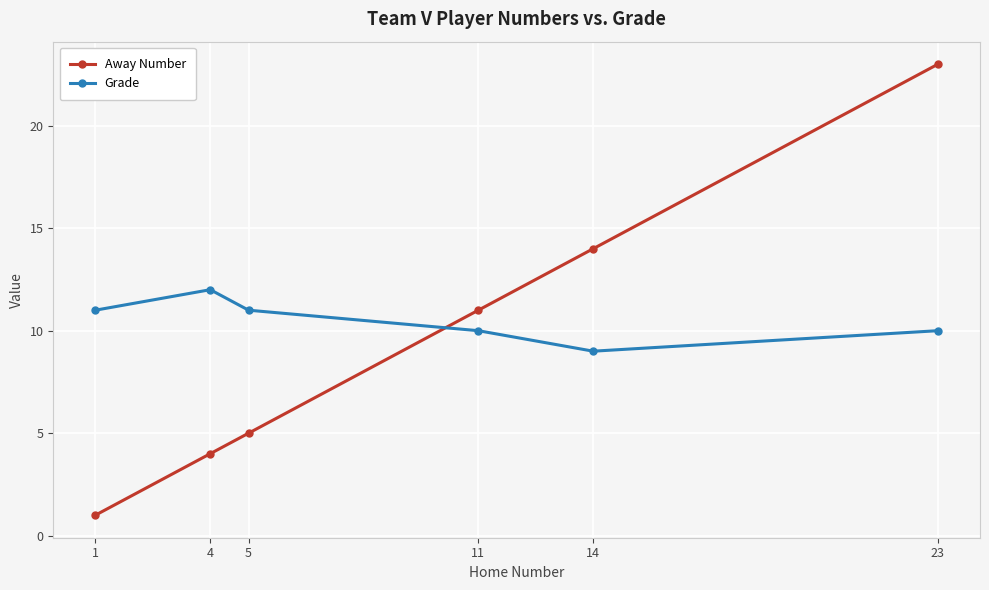

What is the minimum value for Away Number?

1